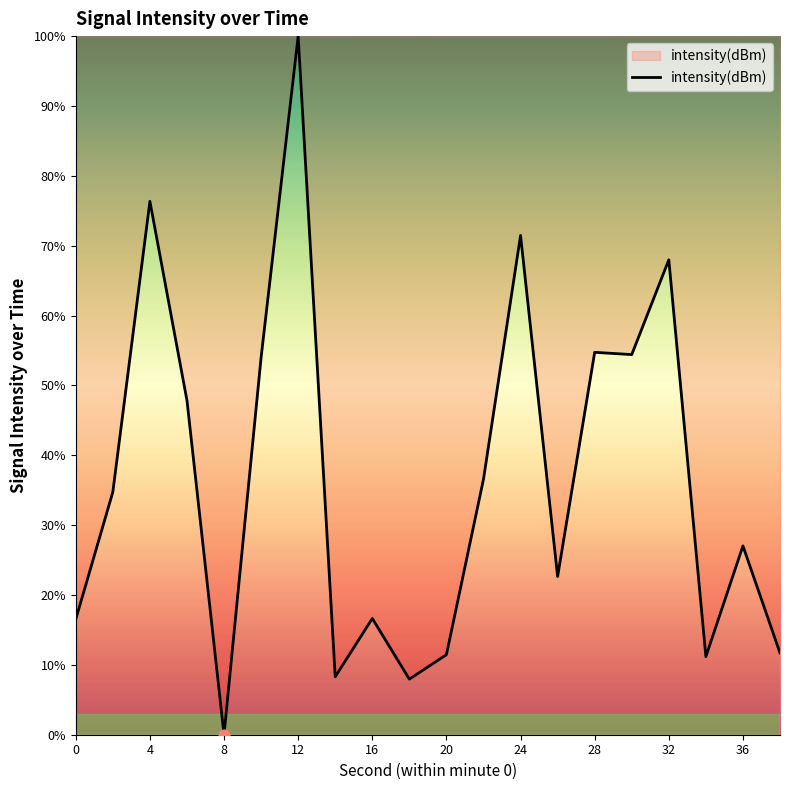

What is the greatest value displayed?

100.0